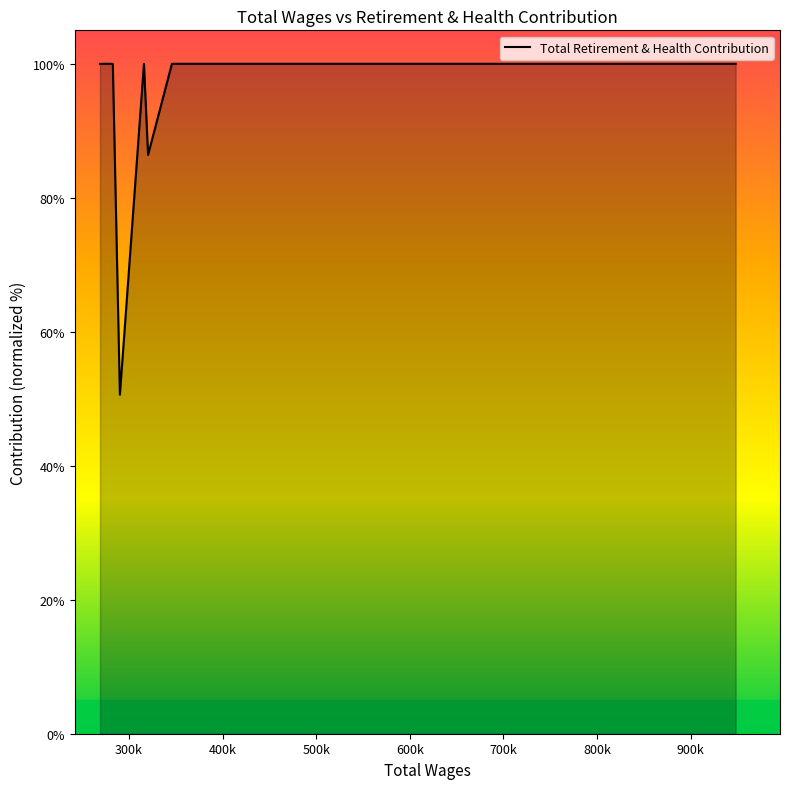

What is the difference between the maximum and minimum values?

49.4